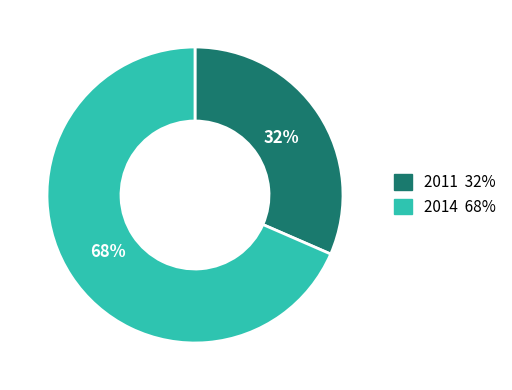

Is there any slice that represents more than half of the pie?

Yes